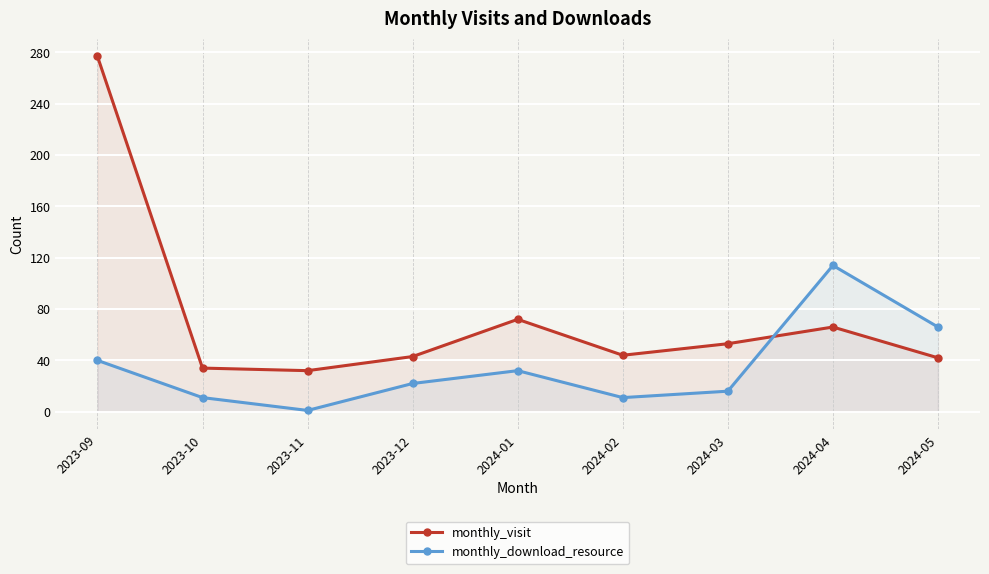

What is the label of the 8th point from the left?

2024-04